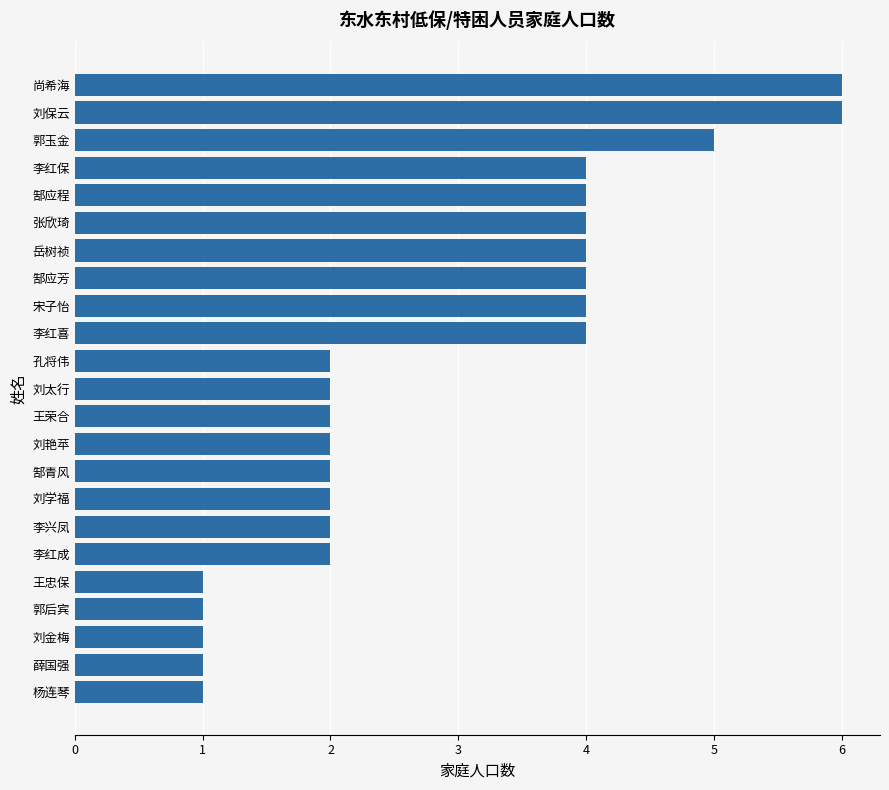

The value at 刘保云 is 6. True or false?

True